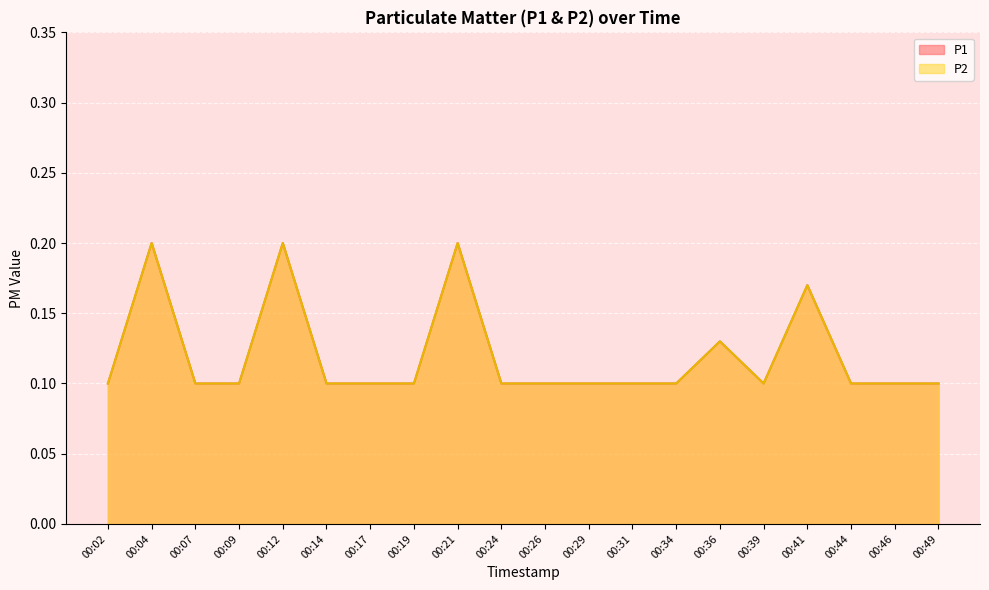

True or false: P2 and P1 cross at least once.

False